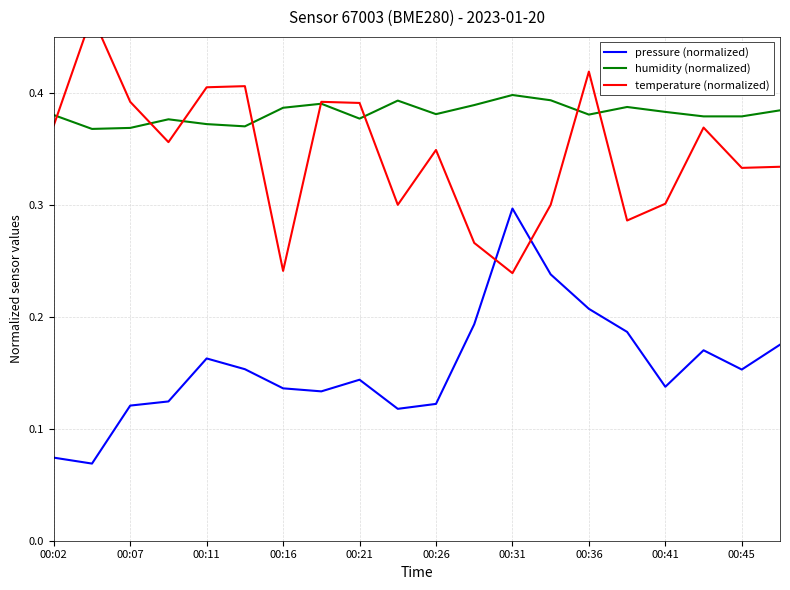

Which category has the highest value in the pressure (normalized) series?

00:31